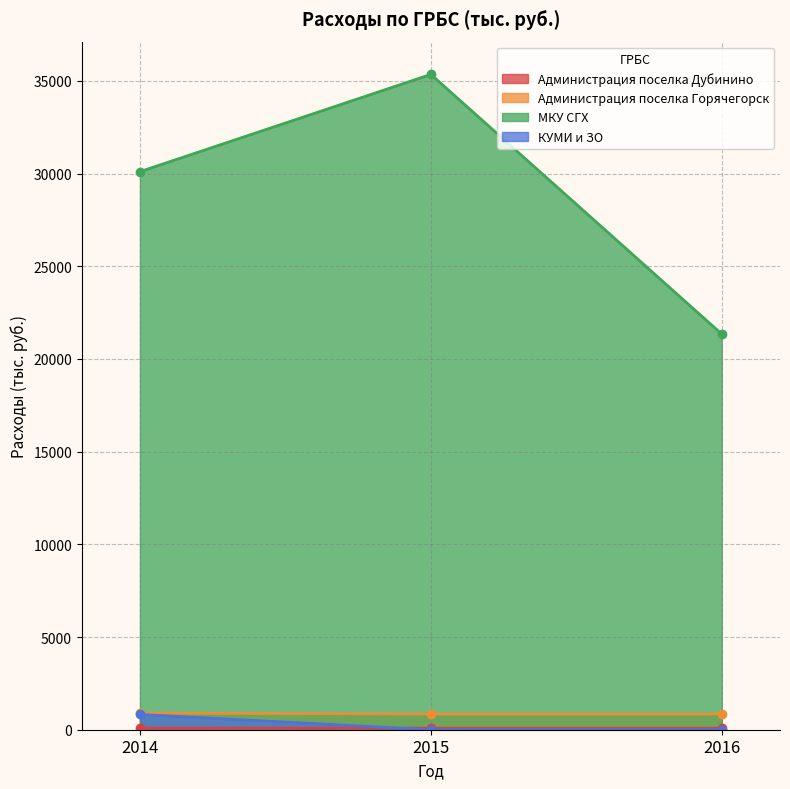

Which series has the widest spread of values?

МКУ СГХ